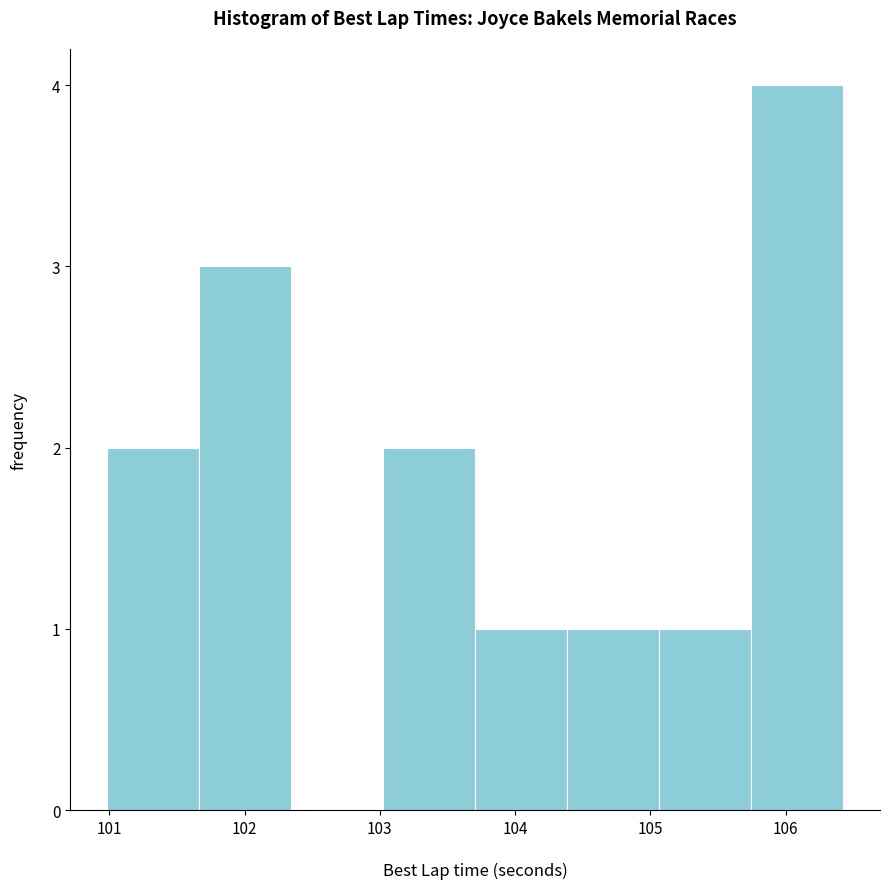

Reading left to right, transcribe this chart: for each bar, give the range it covers on the x-axis and its height. Neither the bar edges nor the heights are printed on the chart, so give them approximately, as read against the axes.

101.0 to 101.7: 2
101.7 to 102.3: 3
102.3 to 103.0: 0
103.0 to 103.7: 2
103.7 to 104.4: 1
104.4 to 105.1: 1
105.1 to 105.7: 1
105.7 to 106.4: 4